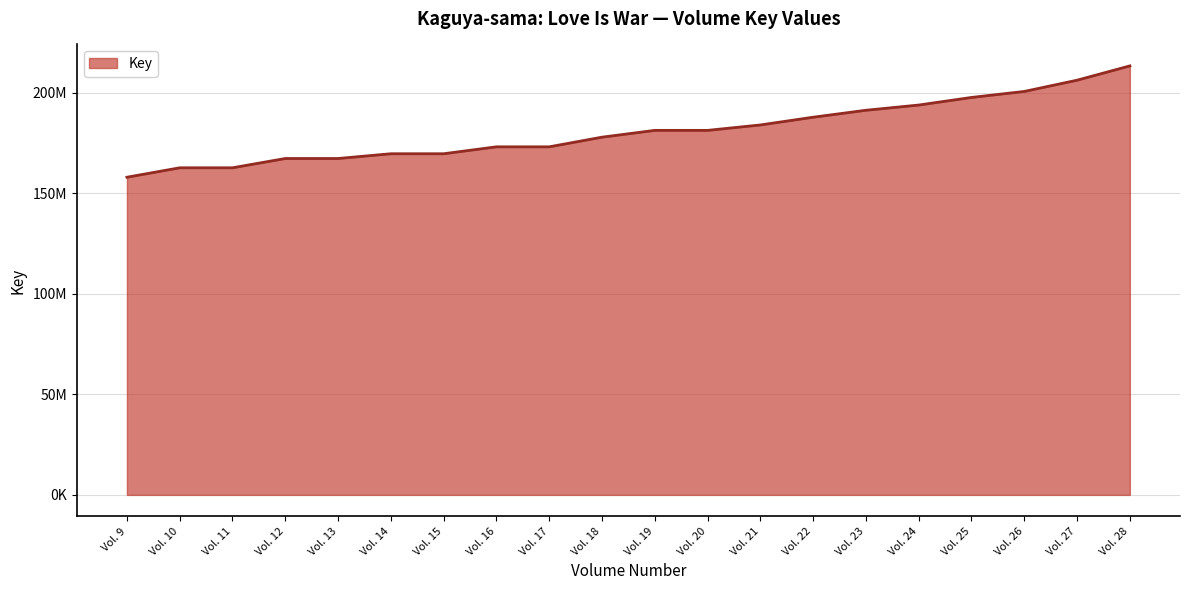

What is the sum of all values?

3619021931